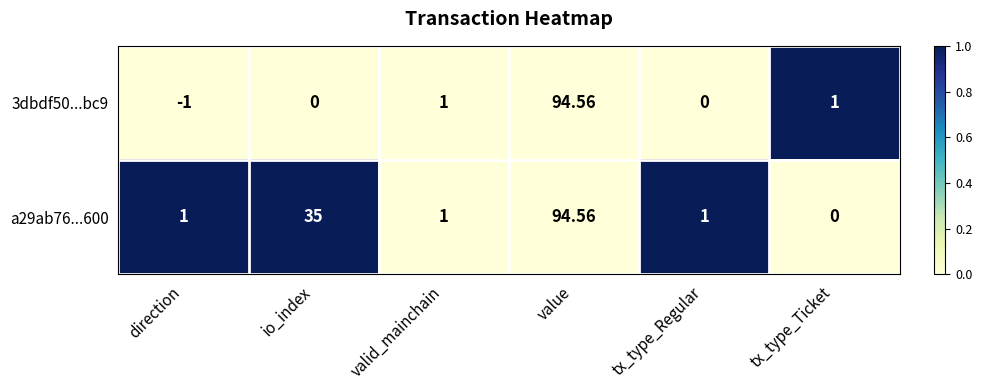

At tx_type_Regular, list the series in order from smallest to largest.

3dbdf50...bc9, a29ab76...600